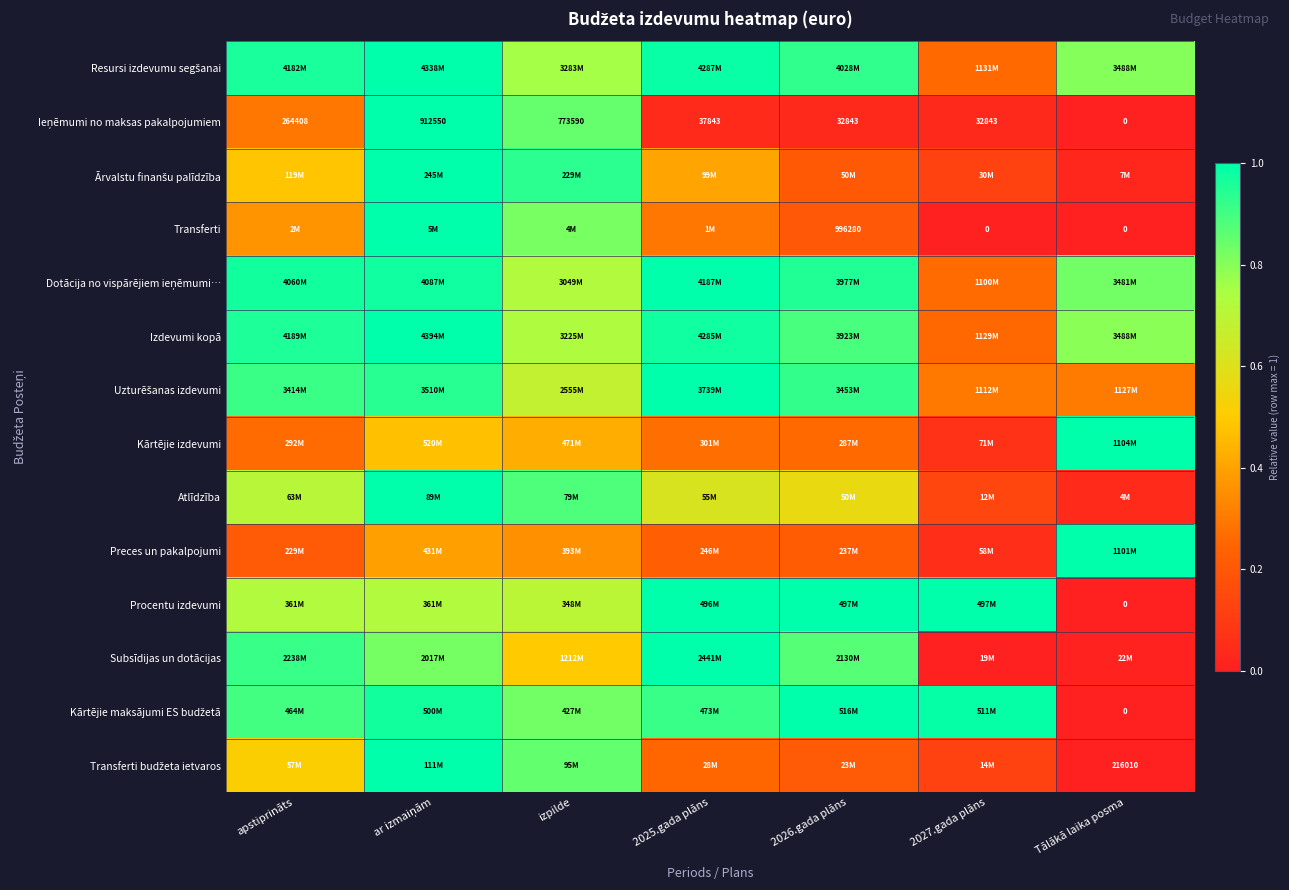

What is the lowest value of the Uzturēšanas izdevumi series?

0.3